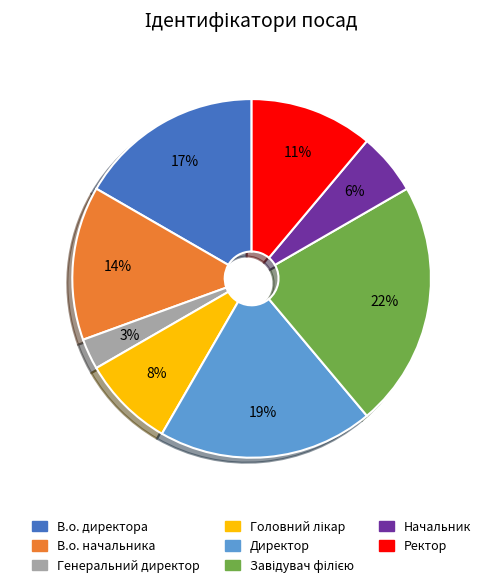

To the nearest percent, what portion does Директор represent?

19%